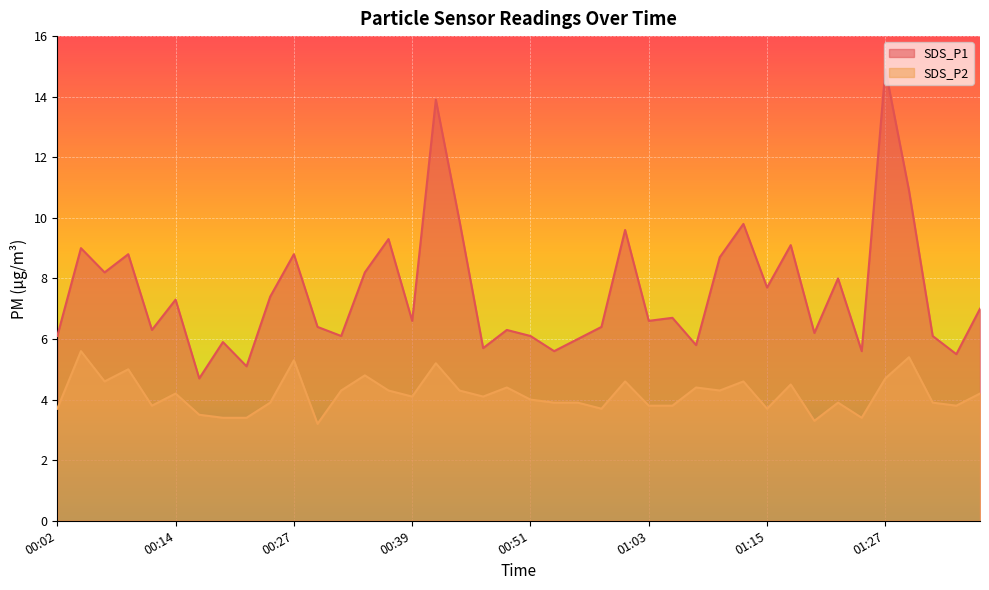

How many interior local peaks does the SDS_P2 series have?

13